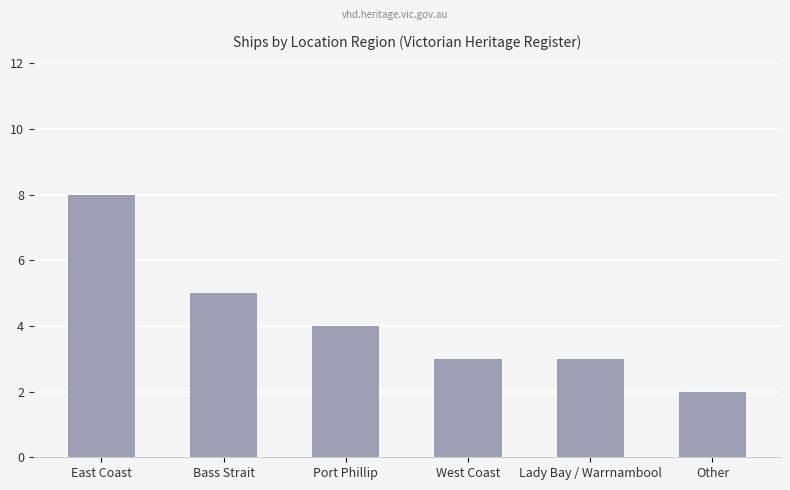

Count the values in the range 3 to 5.

4